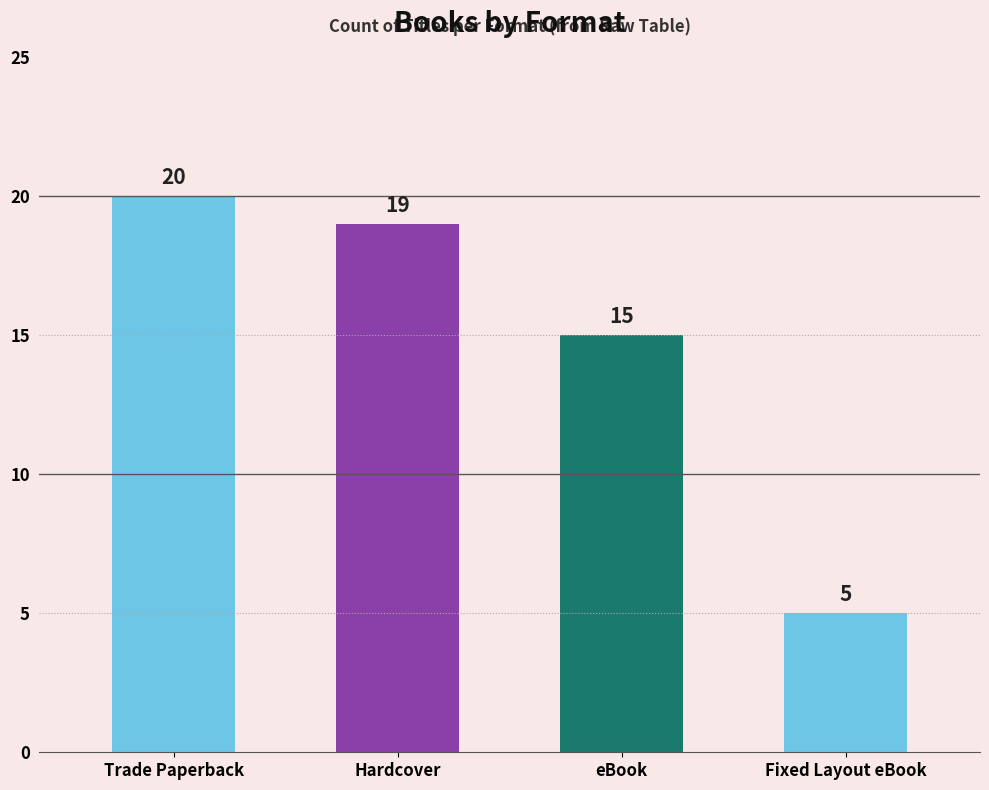

What position from the right is Fixed Layout eBook?

1